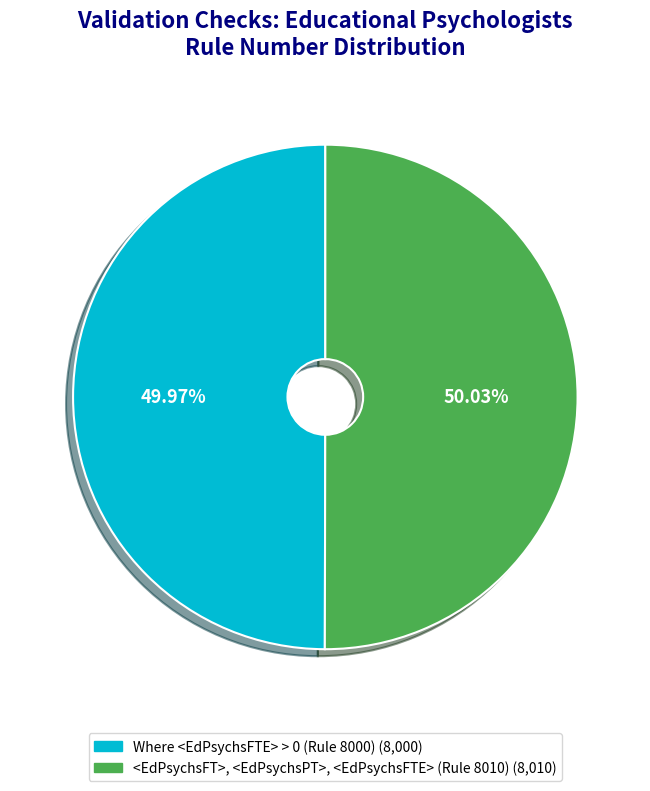

Is there a majority slice in this chart?

Yes